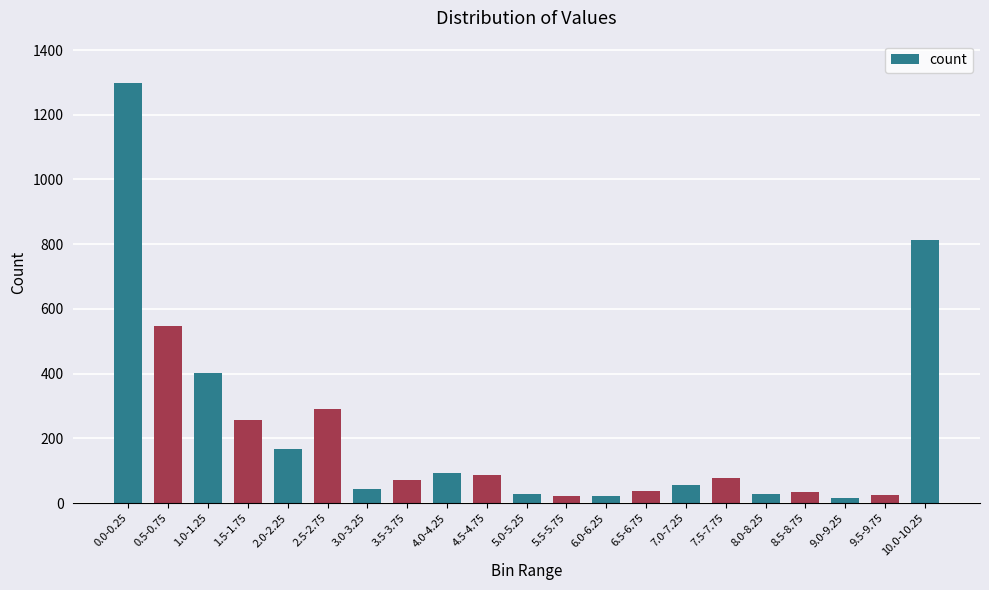

What is the value of the 6th bar from the left?

291